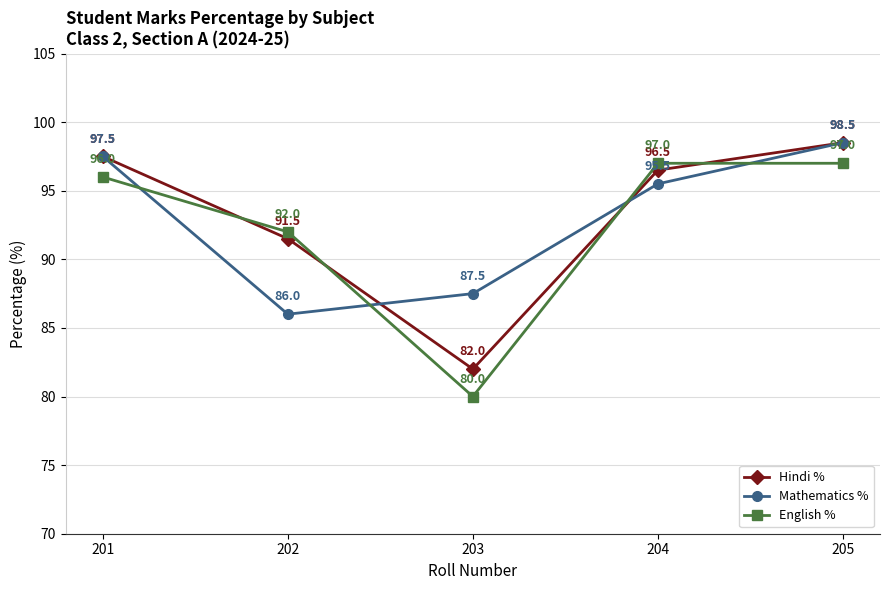

Which series has the largest total across all categories?

Hindi %